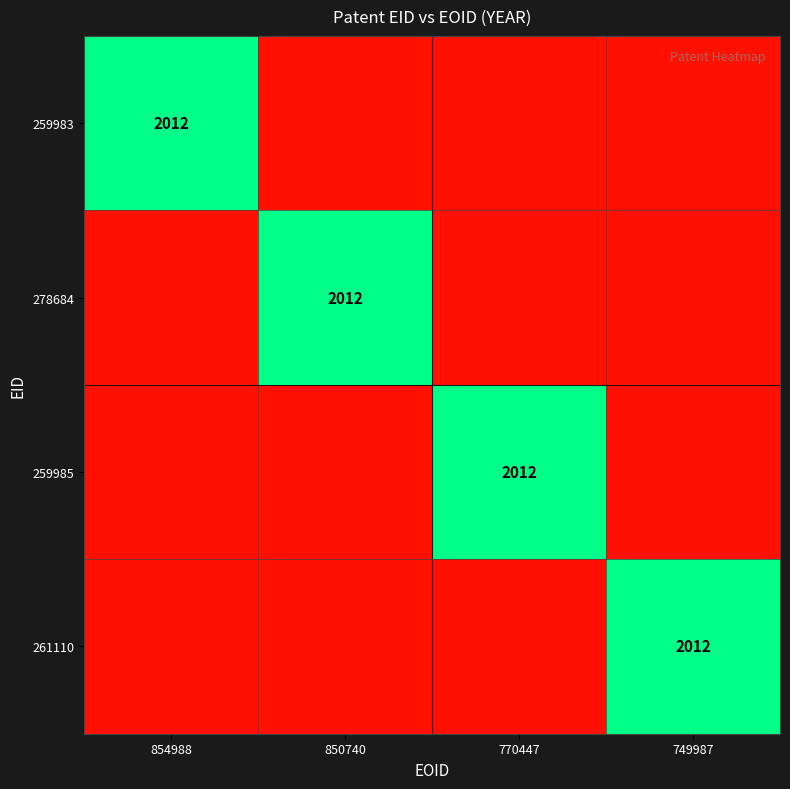

At 854988, list the series in order from smallest to largest.

278684, 259985, 261110, 259983